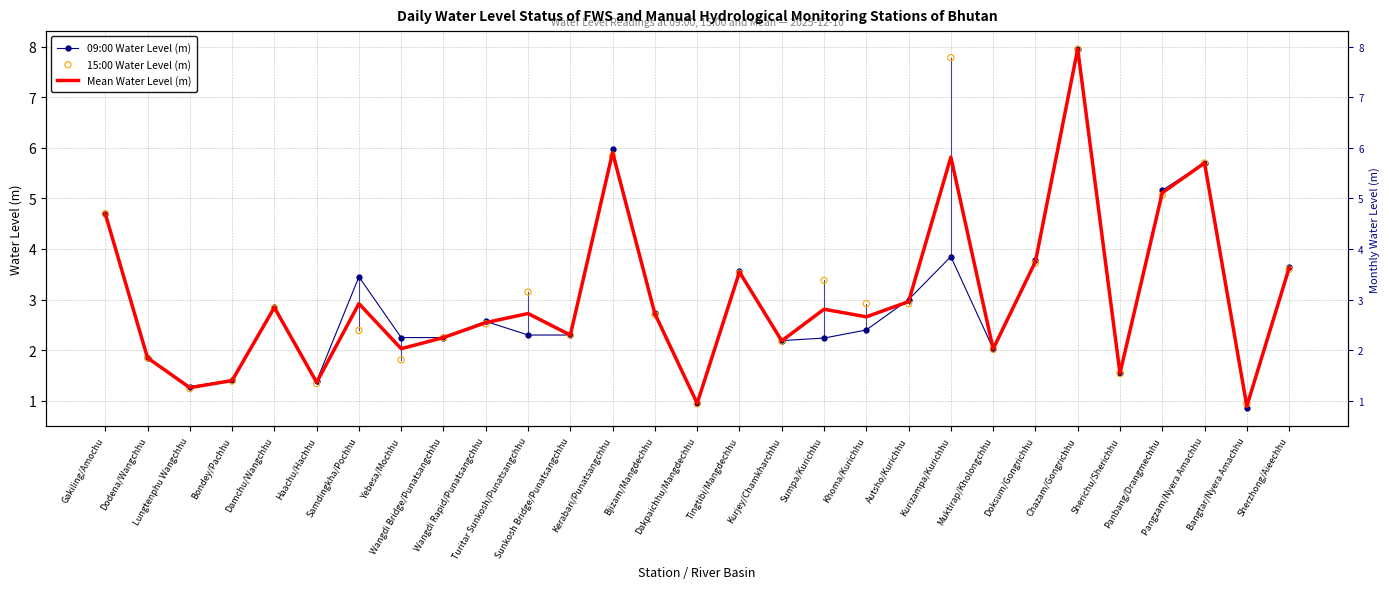

Which series has the largest Y range (max minus min)?

09:00 Water Level (m)